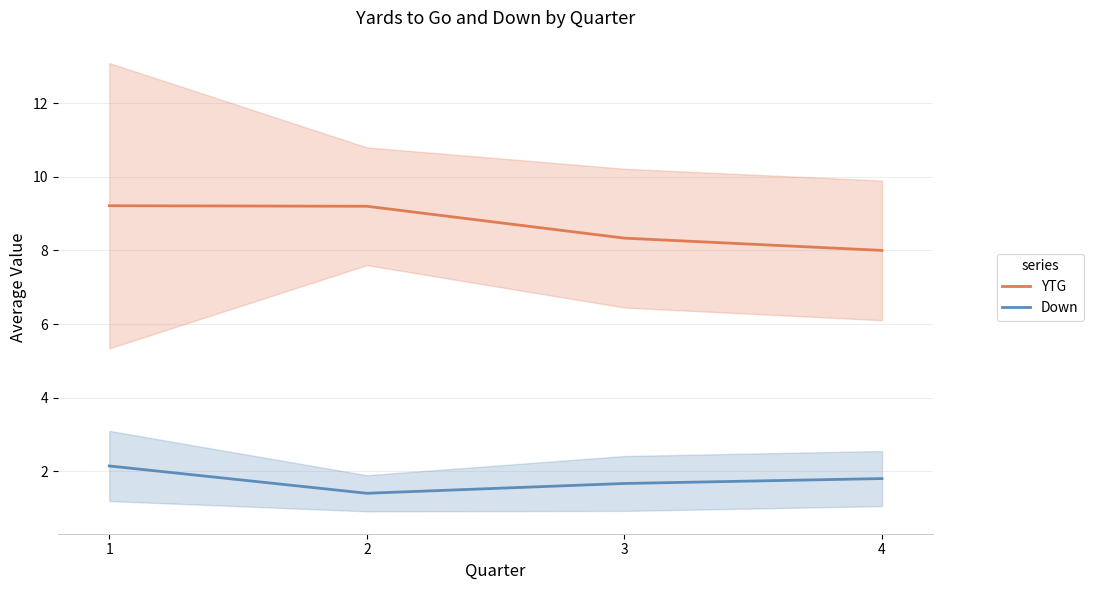

True or false: Down and YTG intersect in this chart.

False